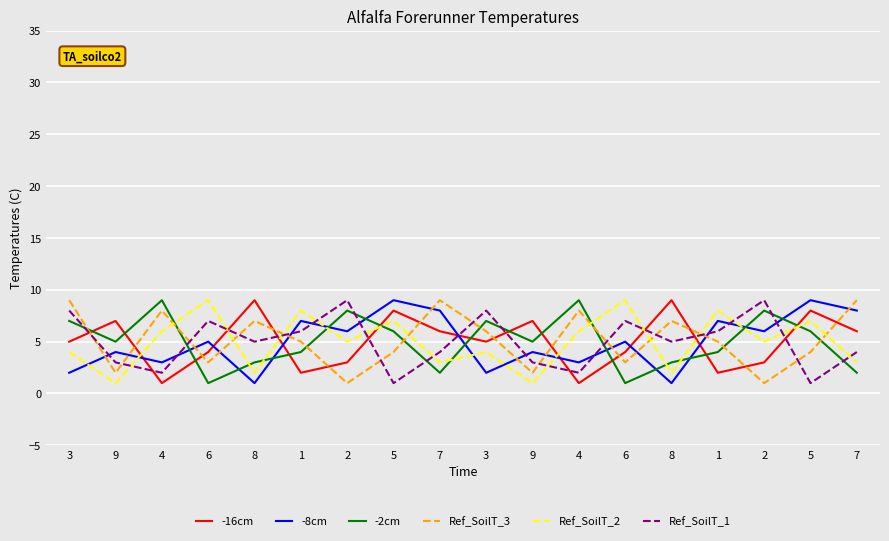

Does the chart have visible grid lines?

Yes